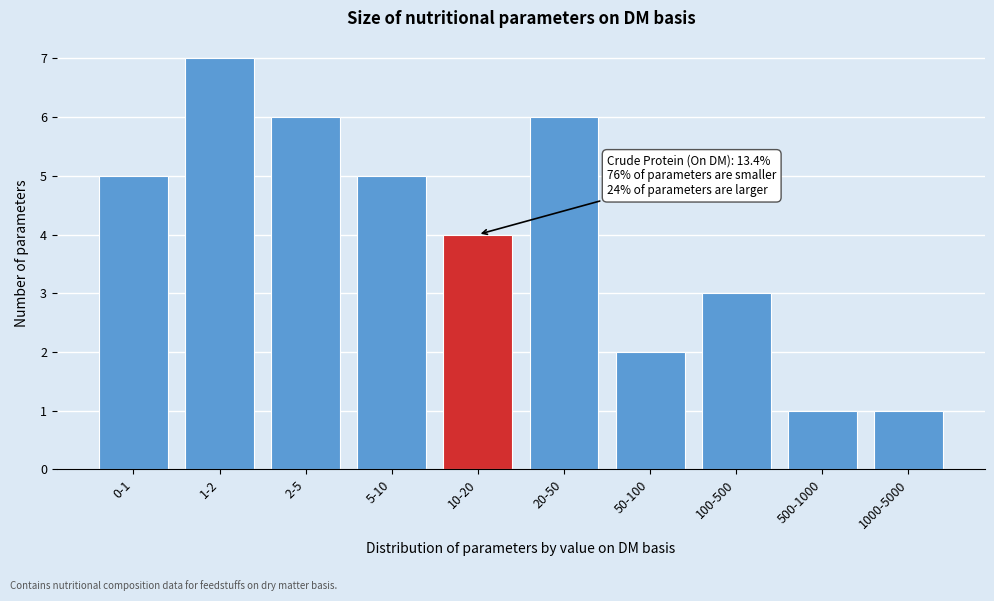

Reading left to right, what are all the values shown in this chart?

0-1=5	1-2=7	2-5=6	5-10=5	10-20=4	20-50=6	50-100=2	100-500=3	500-1000=1	1000-5000=1